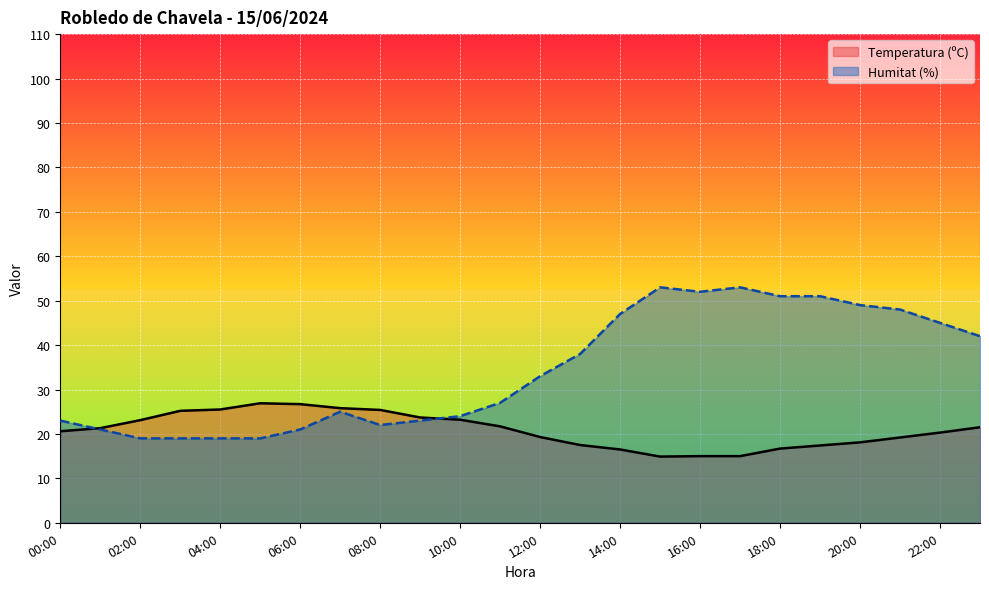

Which series ends up on top after the final intersection of Temperatura (ºC) and Humitat (%)?

Humitat (%)